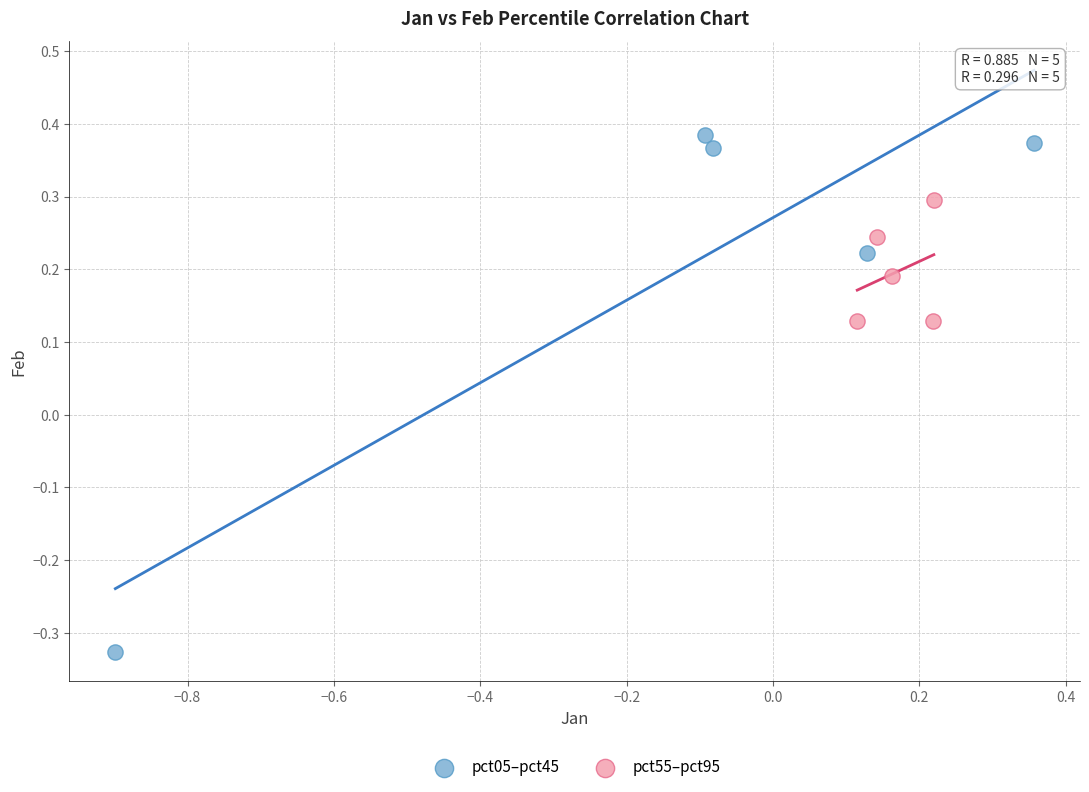

Which series has the widest spread of Y values?

pct05–pct45